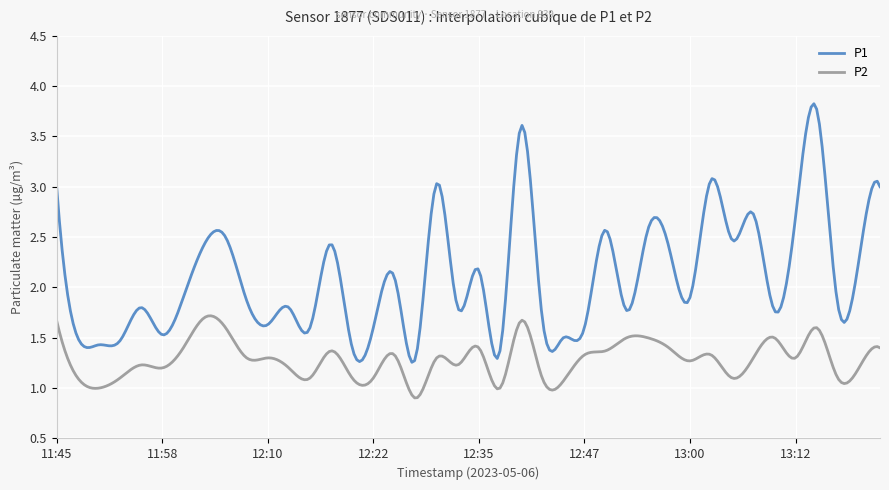

Which series has the largest total across all categories?

P1